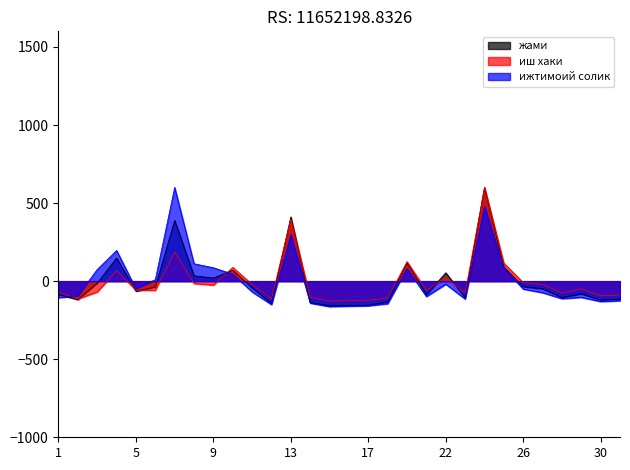

Is it true that ижтимоий солик equals 153.6 at 13?

False